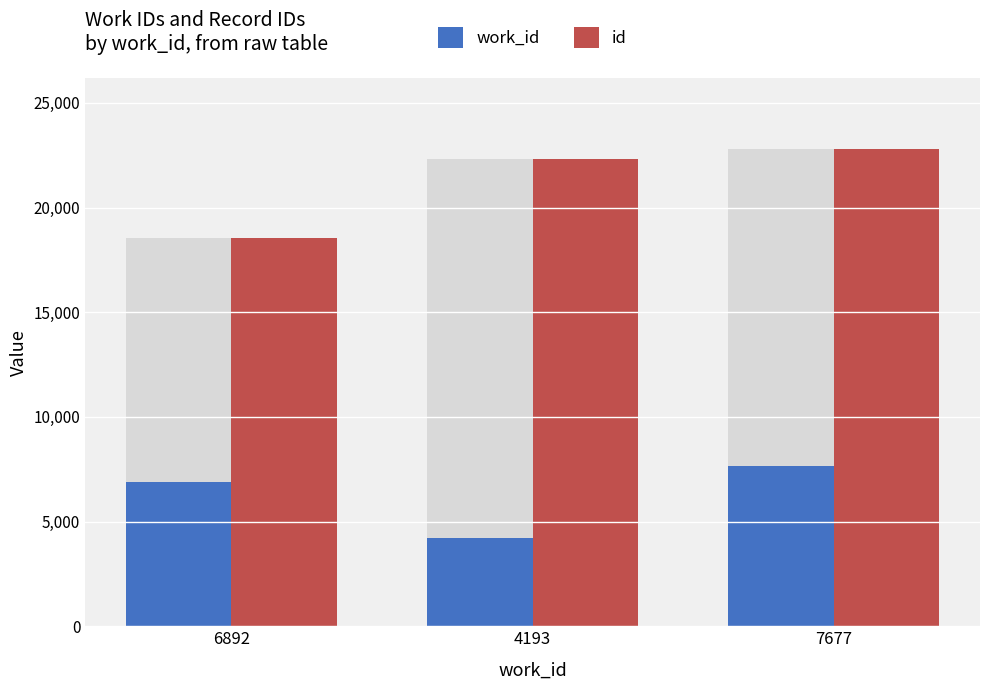

At which label is id closest to 20653?

4193